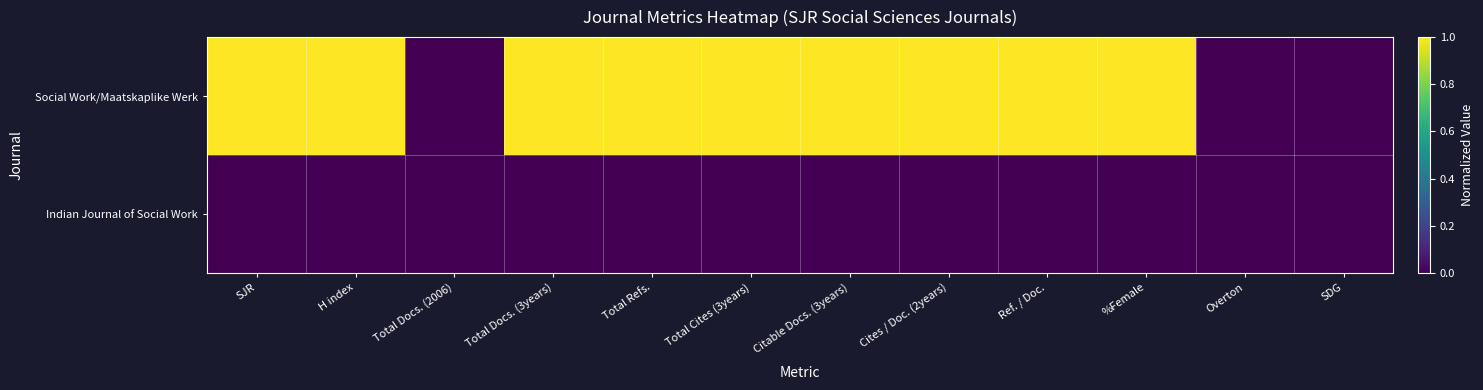

List the series in order of their overall mean, lowest first.

Indian Journal of Social Work, Social Work/Maatskaplike Werk